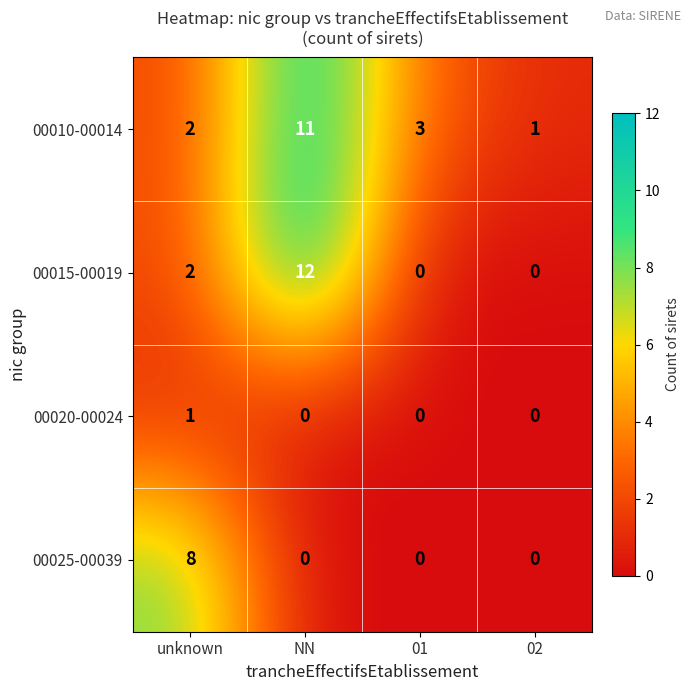

How many categories are shown in the chart?

4